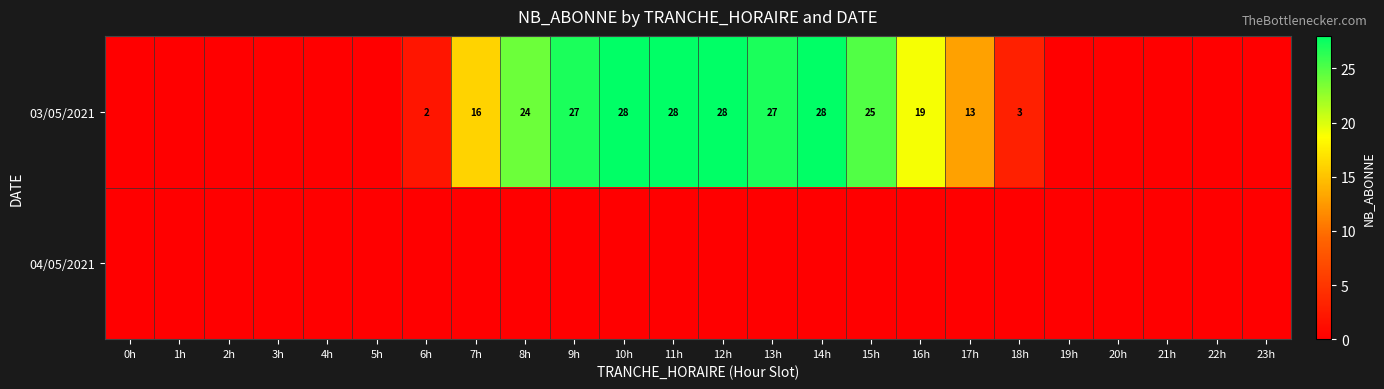

The 03/05/2021 series shows 25 at 15h. True or false?

True